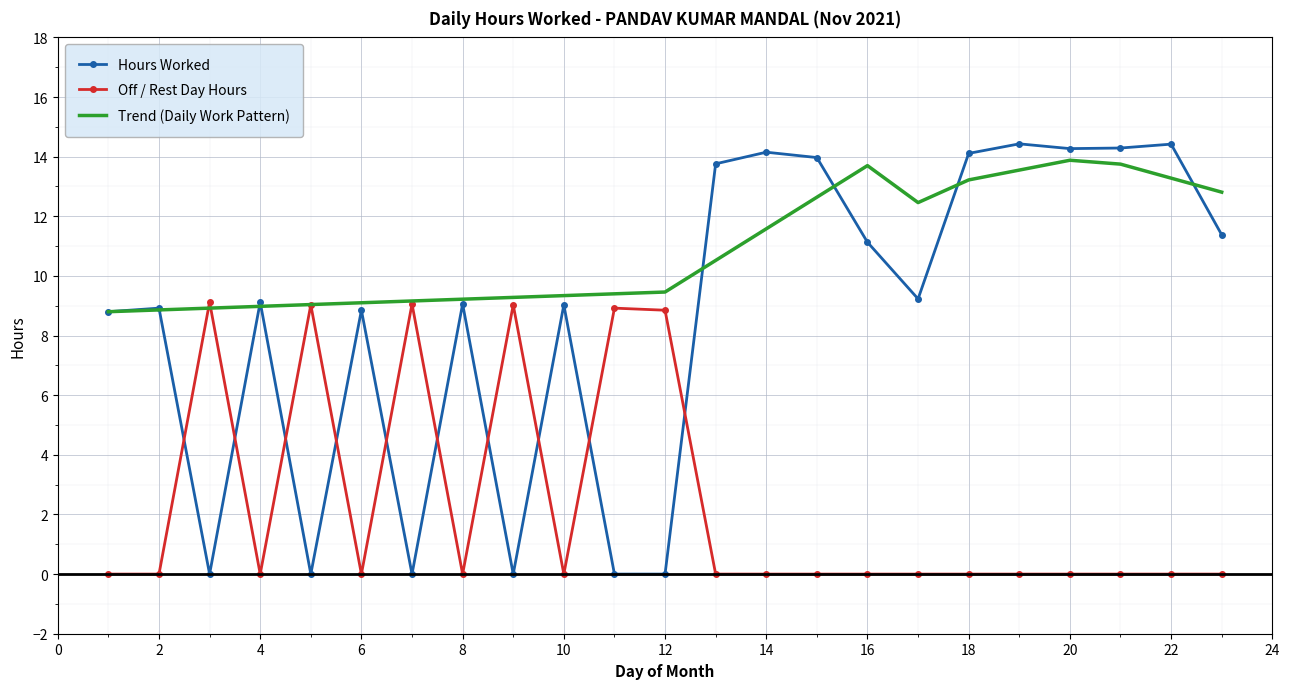

Which series has the largest range (max minus min)?

Hours Worked